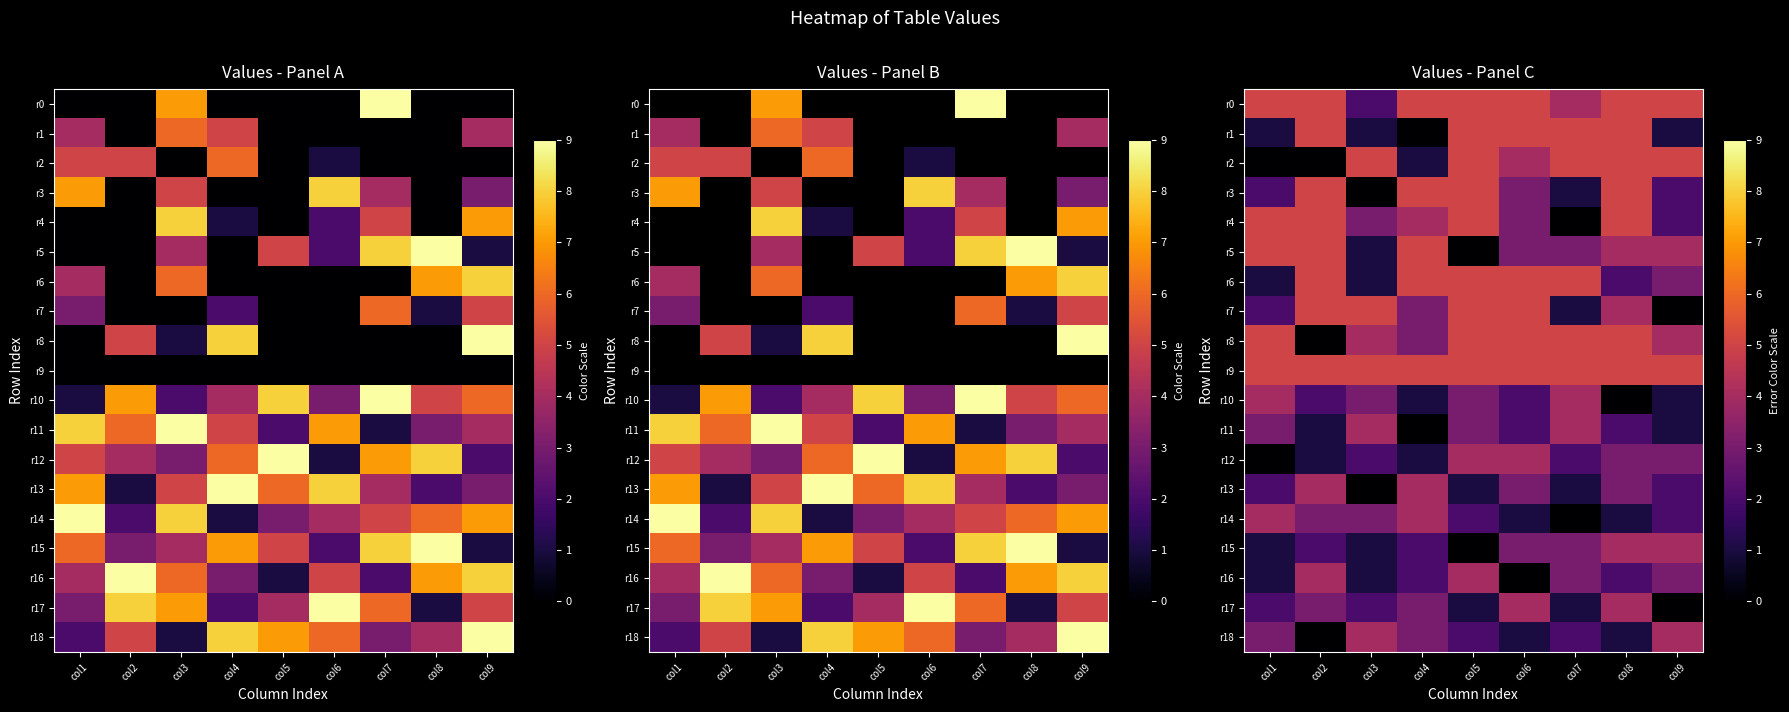

What is the difference between the second highest and minimum values in the r7 series?

5